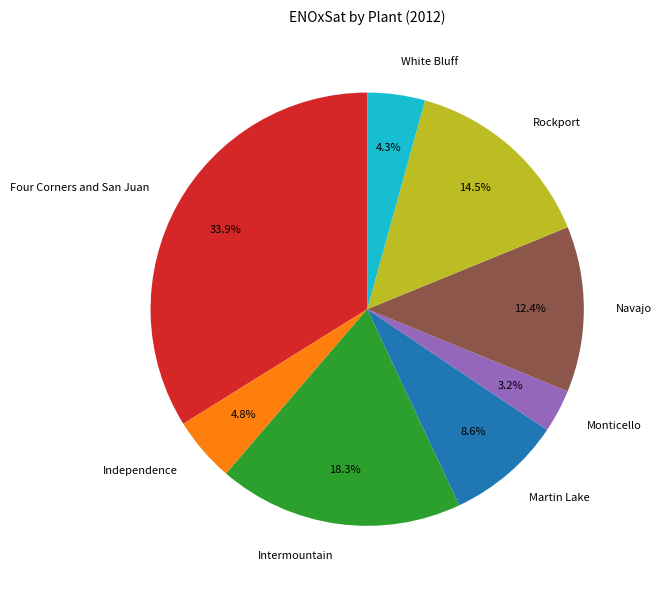

True or false: Independence accounts for 5% of the total.

True